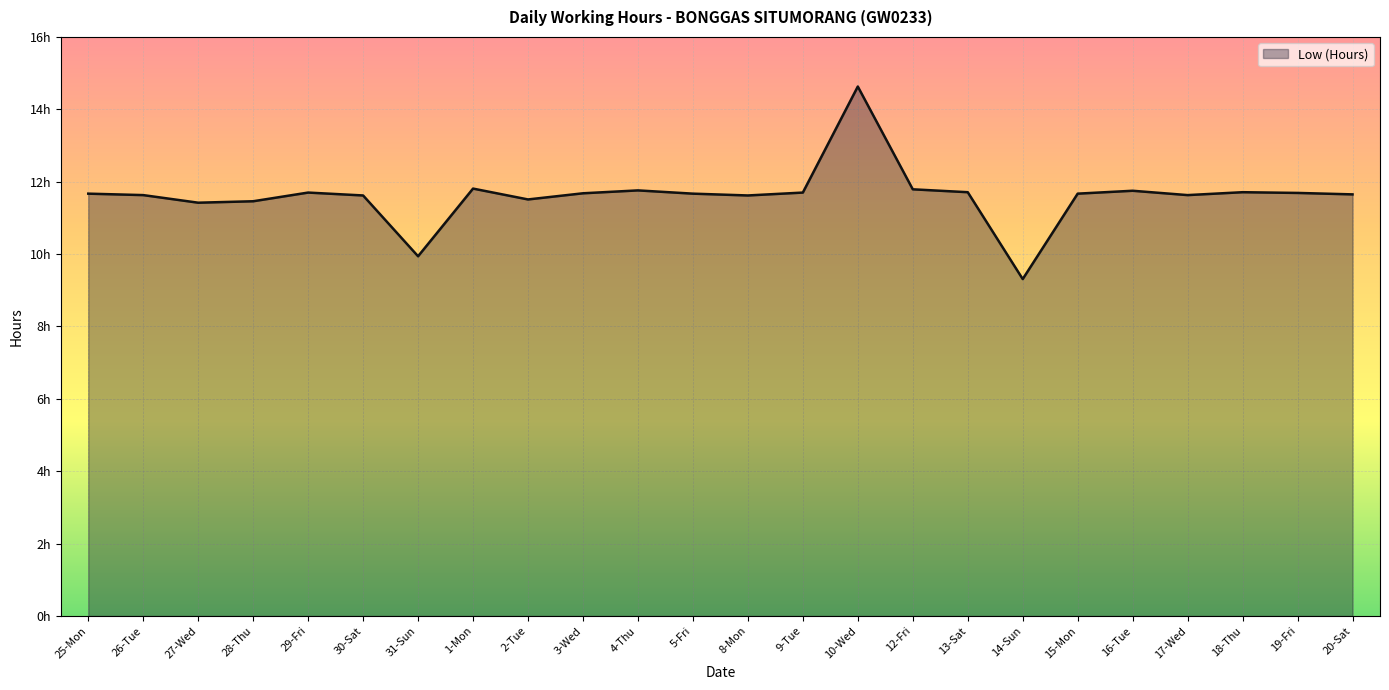

Is it true that the value at 28-Thu is 6.7?

False